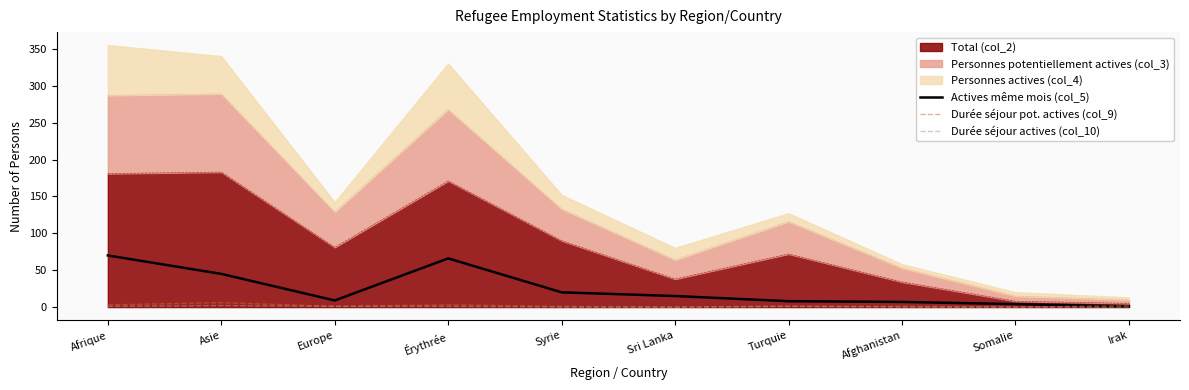

After their last crossing, which series has the higher values: Durée séjour pot. actives (col_9) or Actives même mois (col_5)?

Durée séjour pot. actives (col_9)